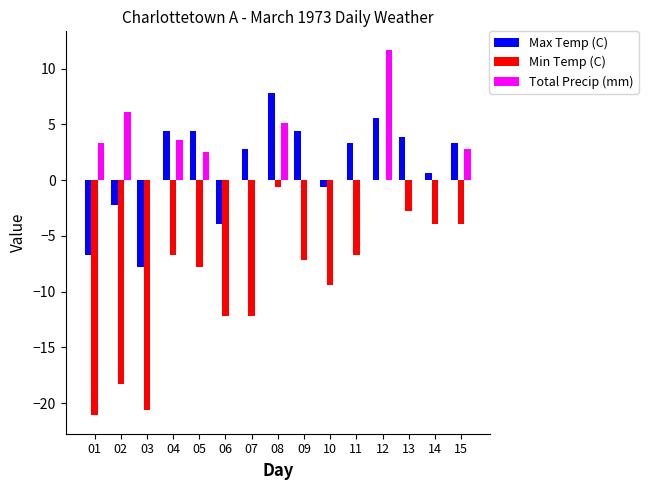

The Total Precip (mm) series shows 0.0 at 03. True or false?

True